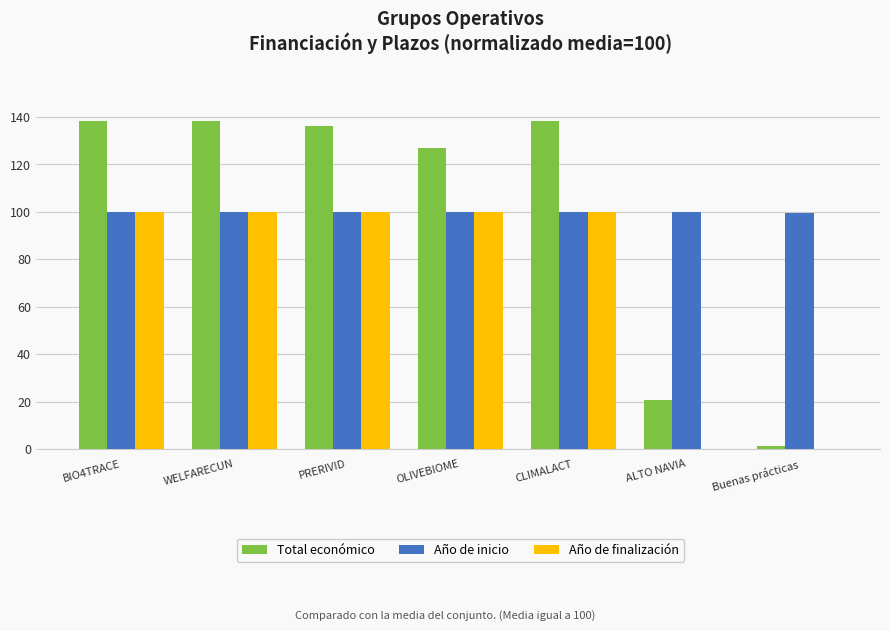

Which series changed the most between WELFARECUN and Buenas prácticas?

Total económico